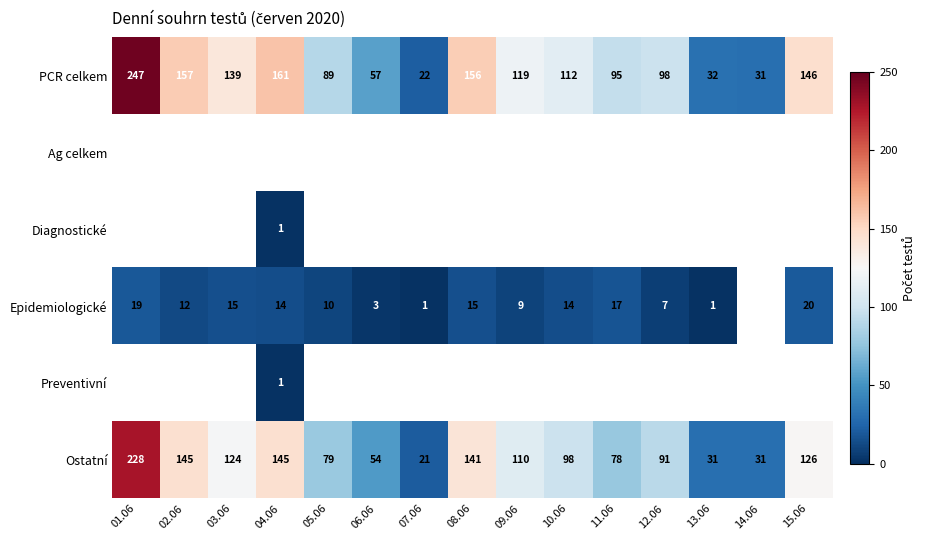

Rank the categories by PCR celkem value from lowest to highest.

07.06, 14.06, 13.06, 06.06, 05.06, 11.06, 12.06, 10.06, 09.06, 03.06, 15.06, 08.06, 02.06, 04.06, 01.06